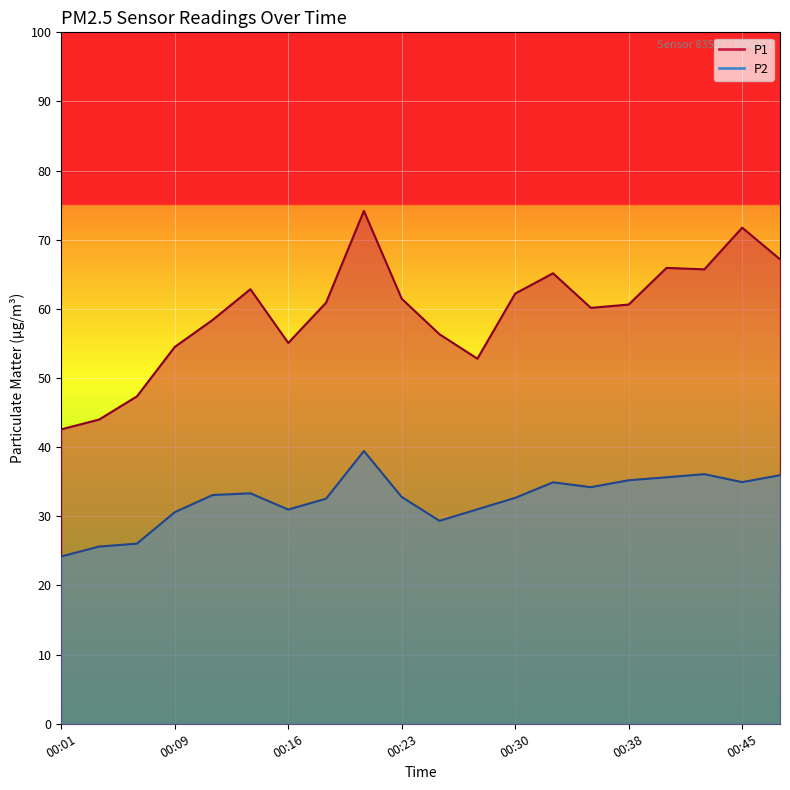

What is the value of the P2 point at the 7th from the left?

31.0